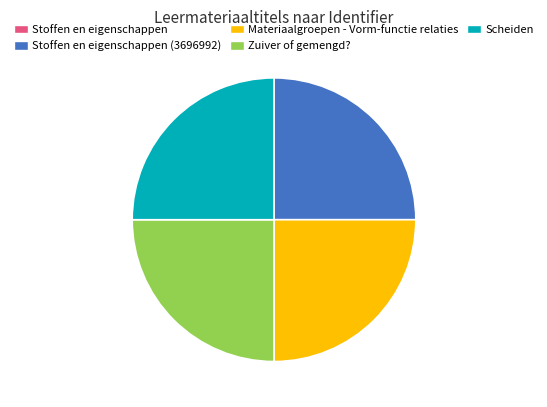

Is there any slice that represents more than half of the pie?

No